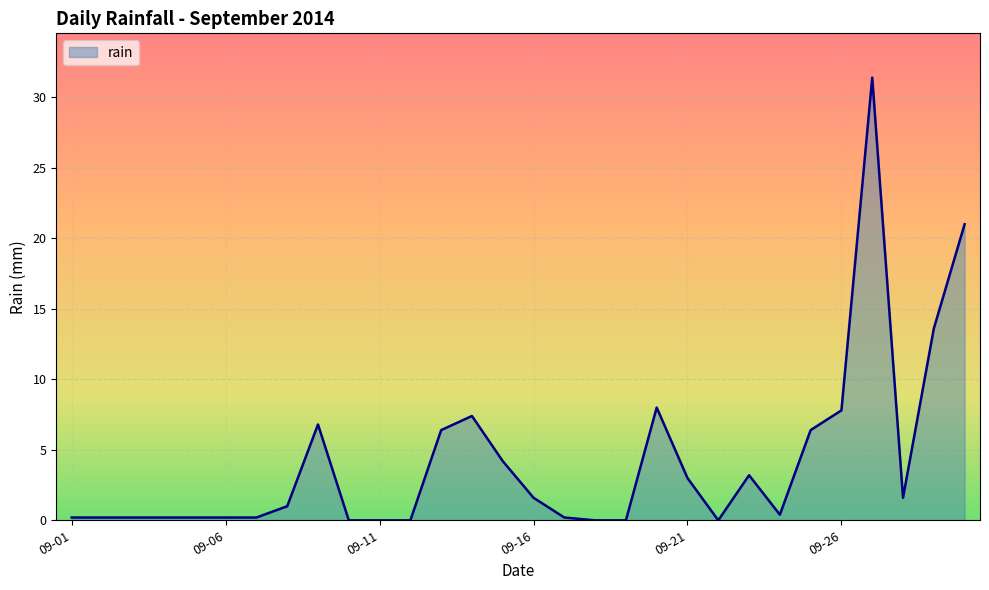

Reading left to right, extract all data points from this chart.

0.2	0.2	0.2	0.2	0.2	0.2	0.2	1.0	6.8	0.0	0.0	0.0	6.4	7.4	4.2	1.6	0.2	0.0	0.0	8.0	3.0	0.0	3.2	0.4	6.4	7.8	31.4	1.6	13.6	21.0